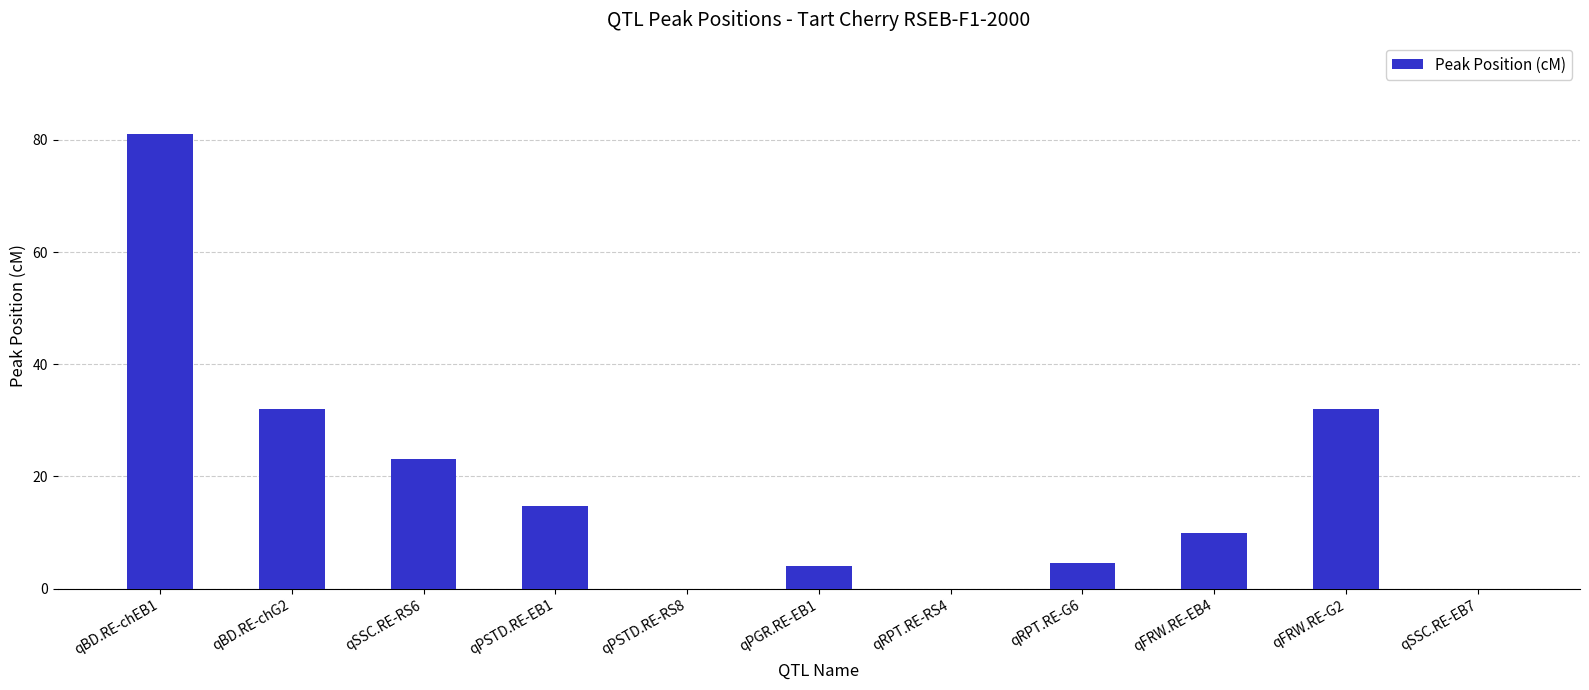

Between qBD.RE-chEB1 and qSSC.RE-RS6, which is larger?

qBD.RE-chEB1